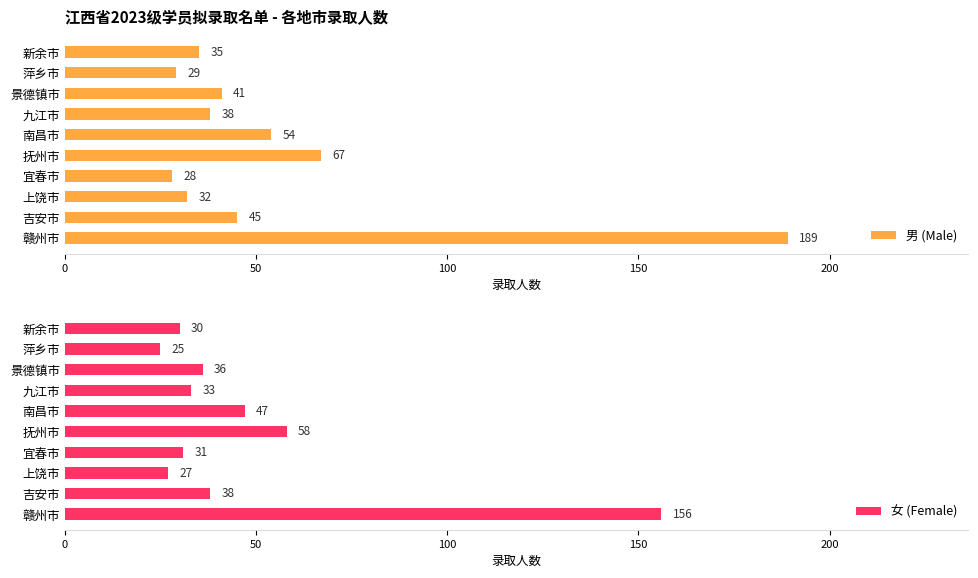

What is the sum of all 男 (Male) values?

558